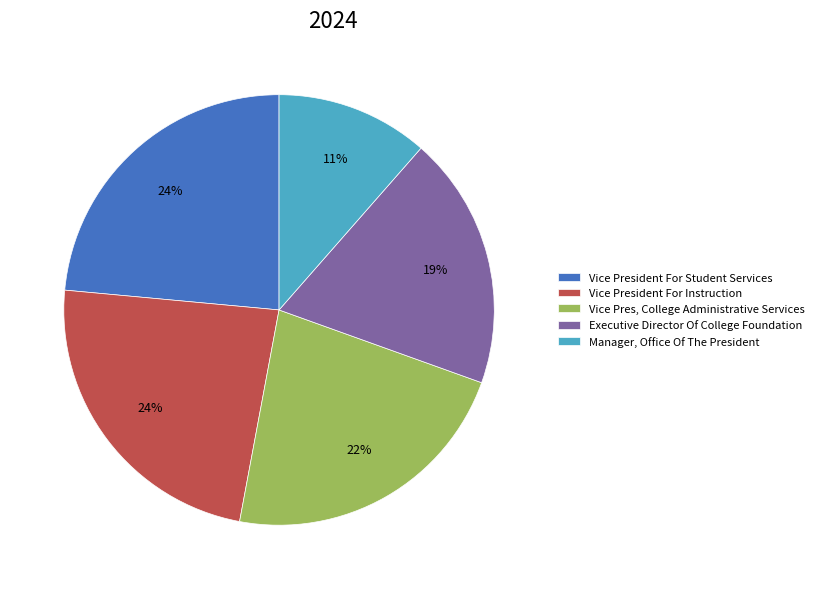

Is it true that Manager, Office Of The President is 11% of the pie?

True